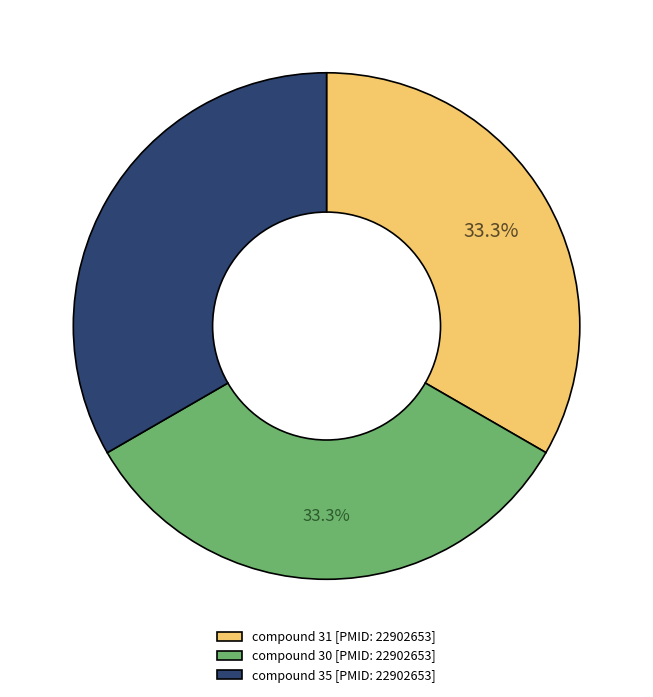

To the nearest percent, what portion does compound 30 [PMID: 22902653] represent?

33%